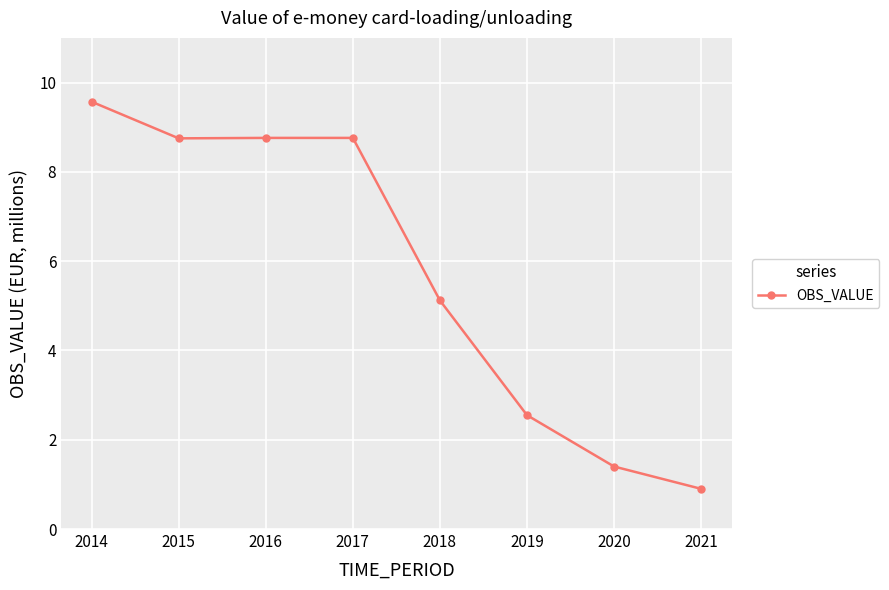

The chart shows a value of 14.1 at 2015. True or false?

False